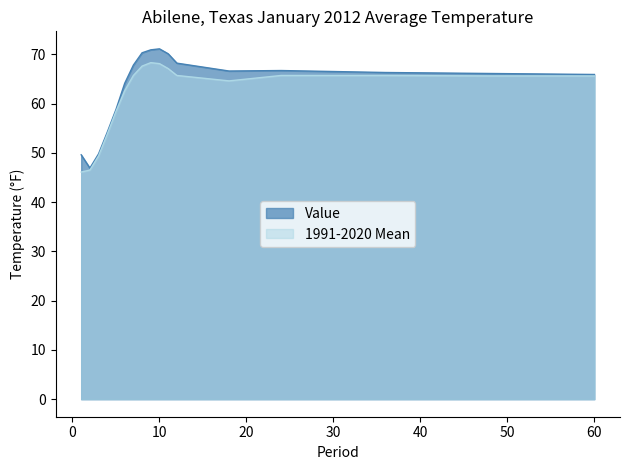

Which series has the largest range (max minus min)?

Value